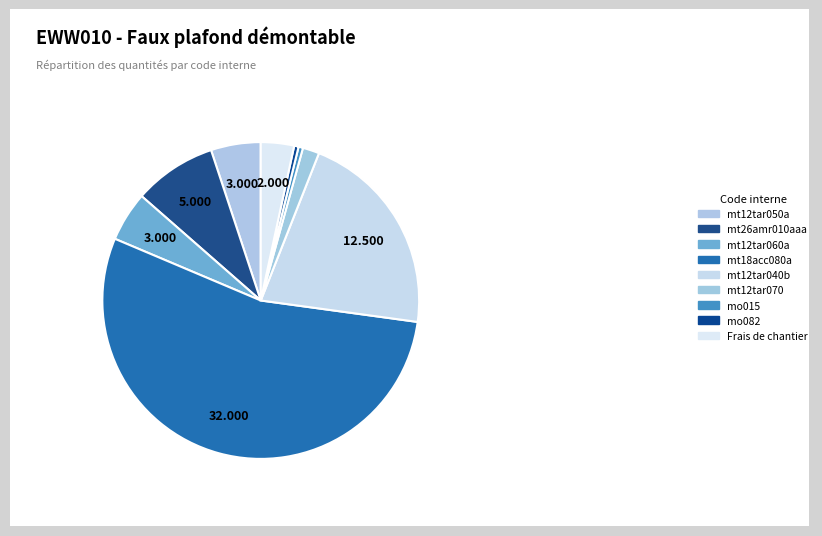

What is the smallest slice in the pie chart?

mo015